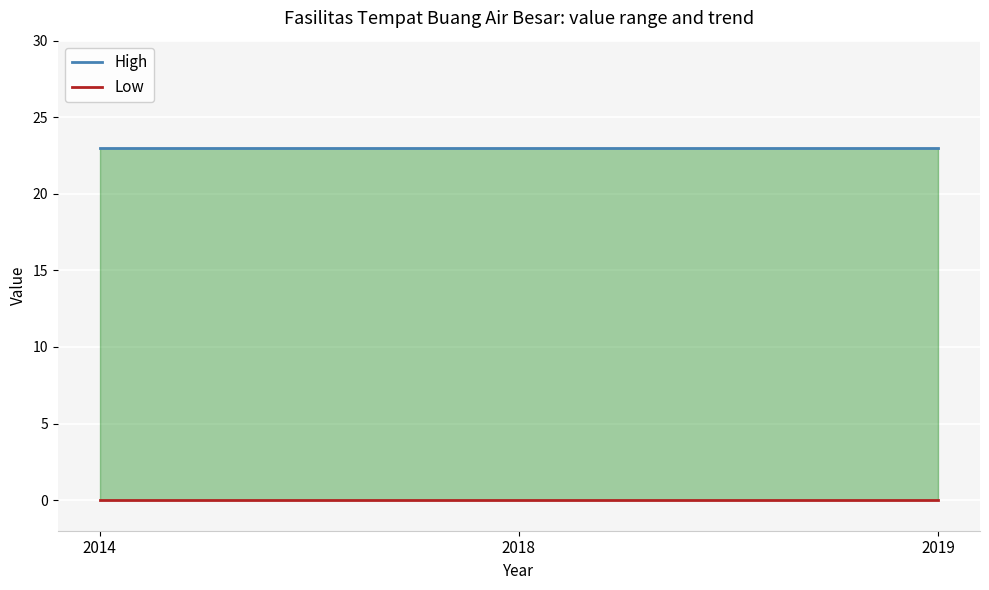

What is the value of the High point at the 1st from the left?

23